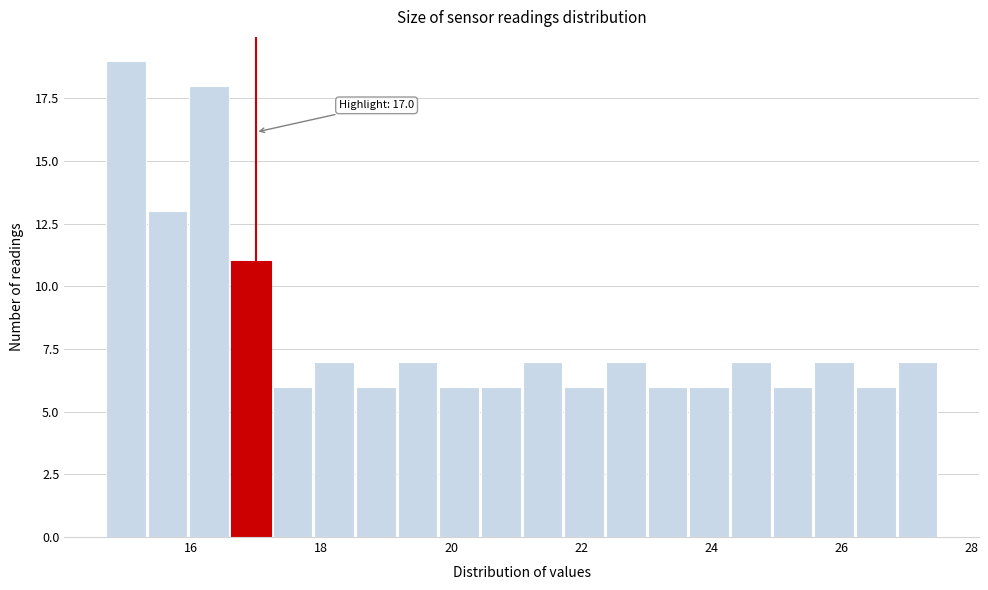

Around what value on the x-axis is the tallest bar? Give the approximate position of its centre, as read against the axis.

15.0